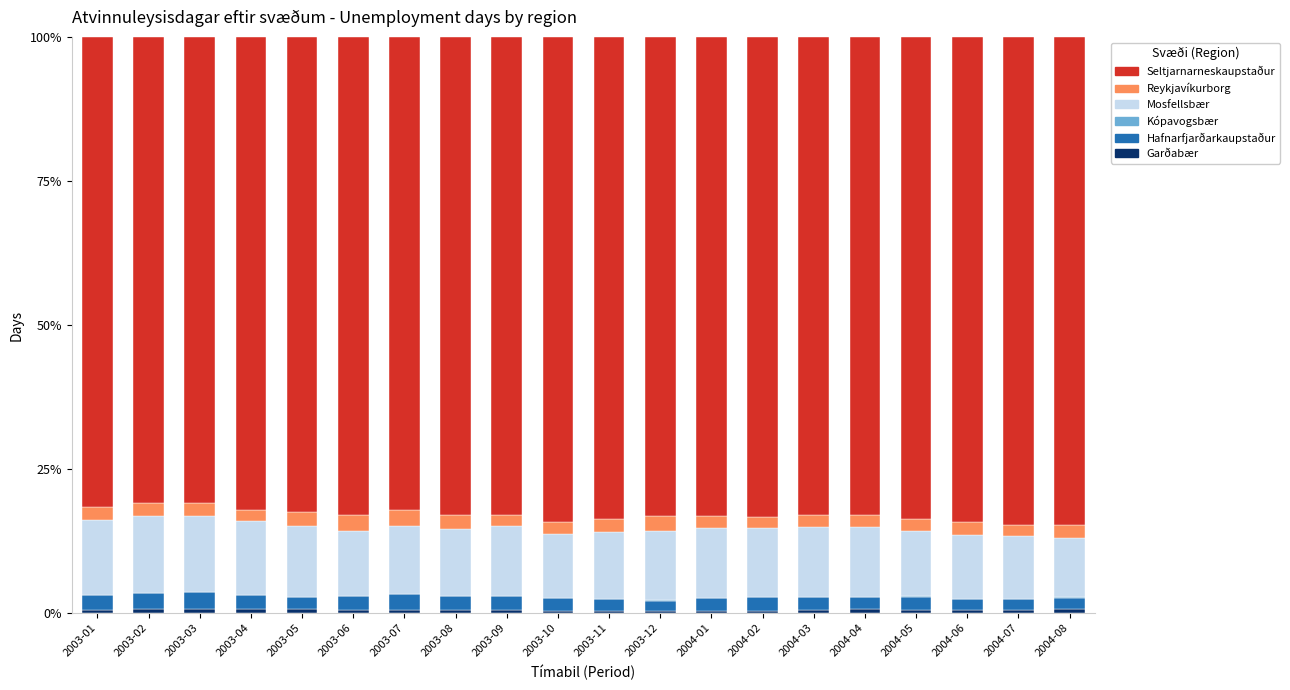

At how many categories does at least one series exceed 27?

20